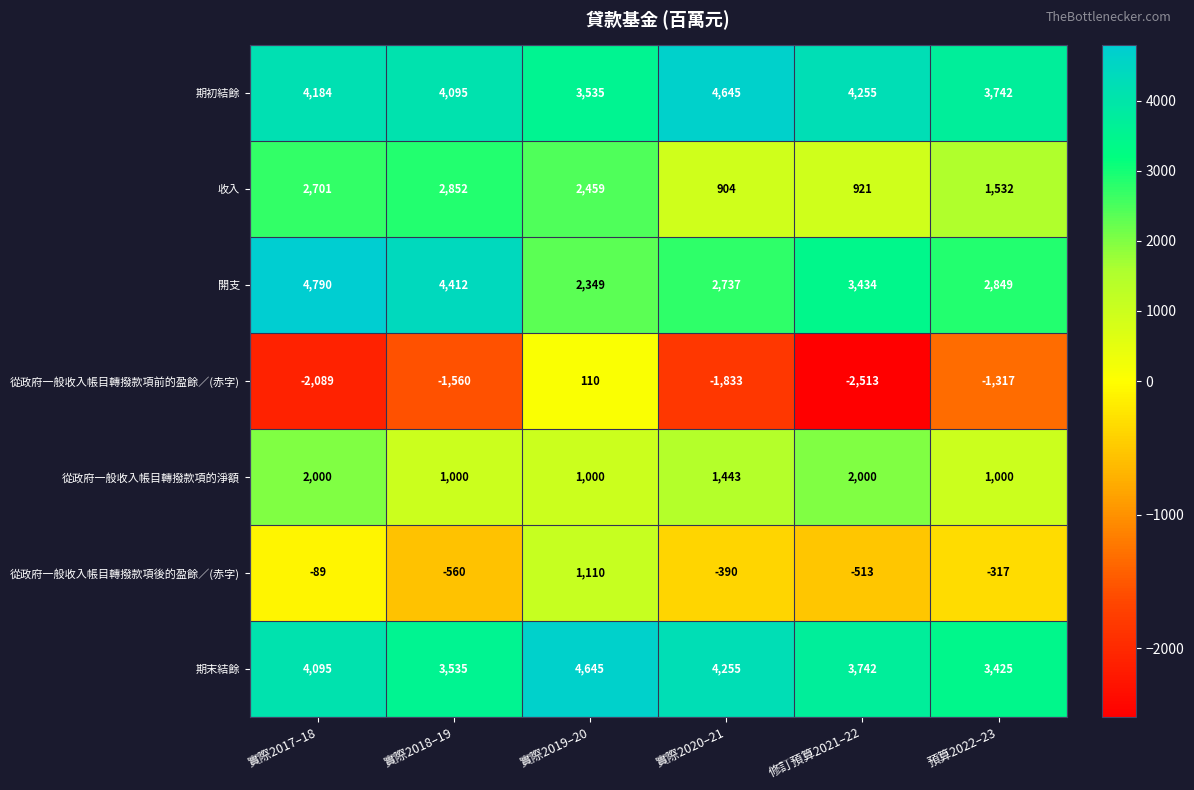

Where is 期末結餘 nearest to the value 4035?

實際2017–18